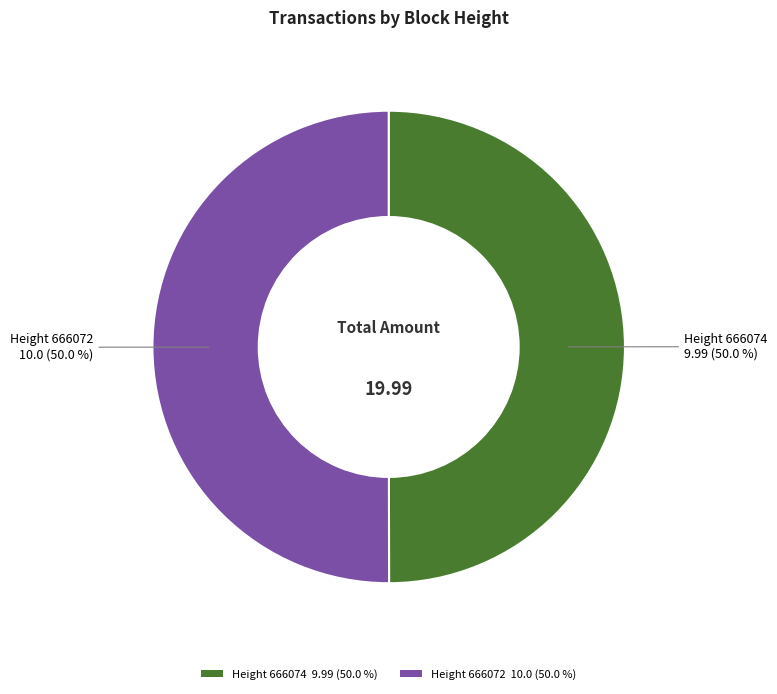

Is the sum of Height 666072 10.0 (50.0 %) and Height 666074 9.99 (50.0 %) greater than half?

Yes